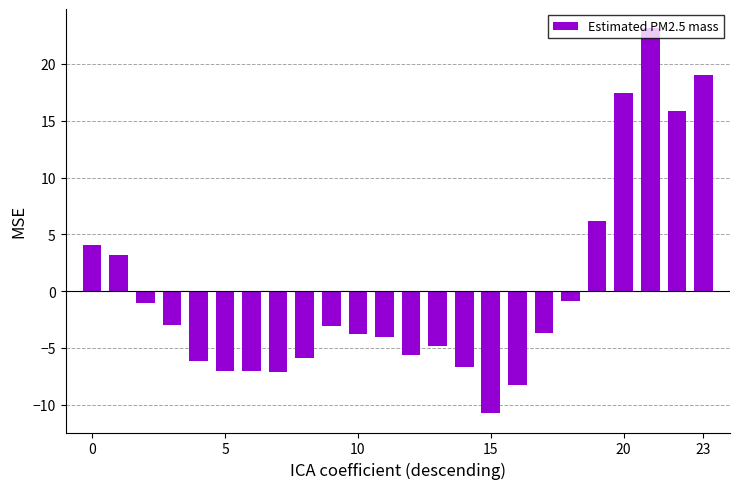

What is the smallest value displayed?

-10.8